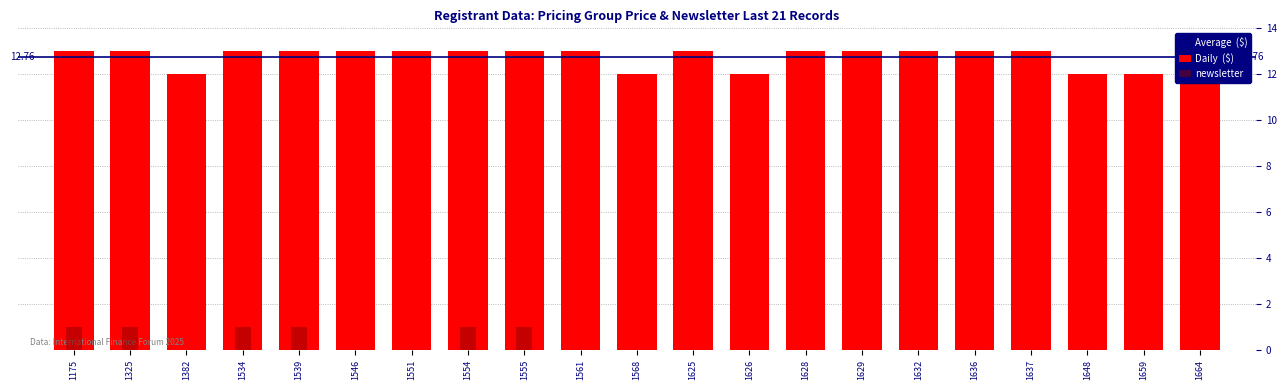

How many groups of bars are there?

21